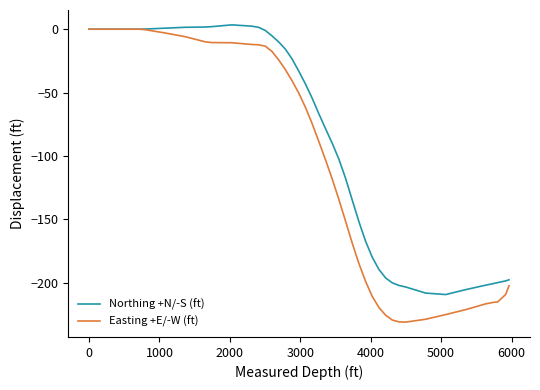

List the series in order of their overall mean, highest first.

Northing +N/-S (ft), Easting +E/-W (ft)